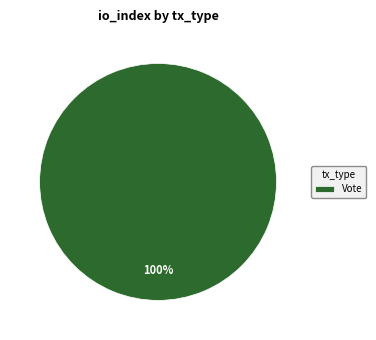

Rank the categories by value from highest to lowest.

Vote